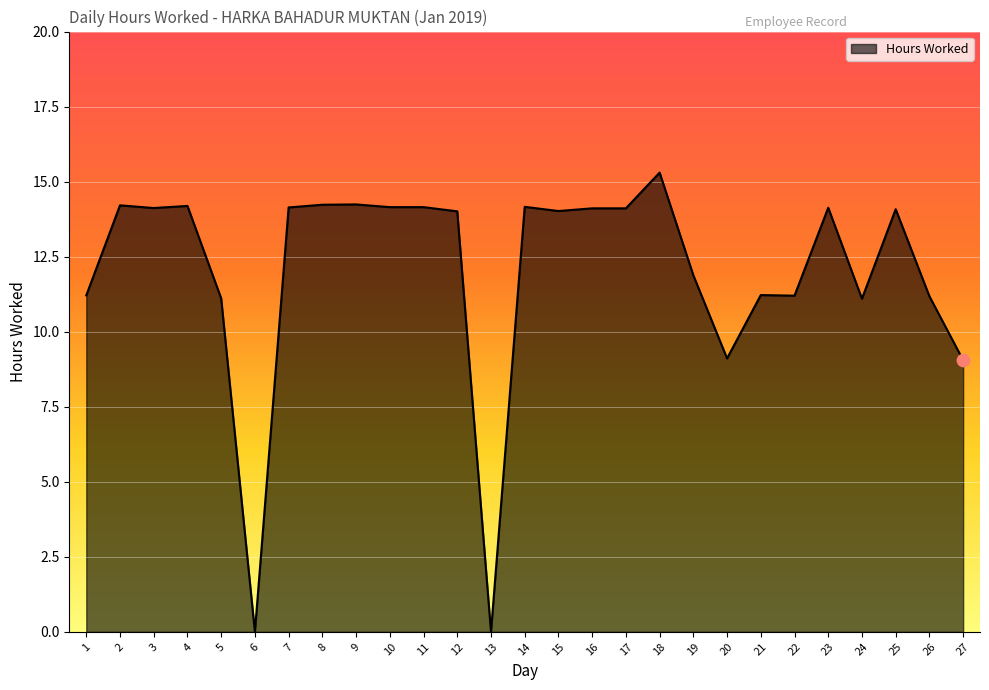

Between 27 and 26, which is larger?

26